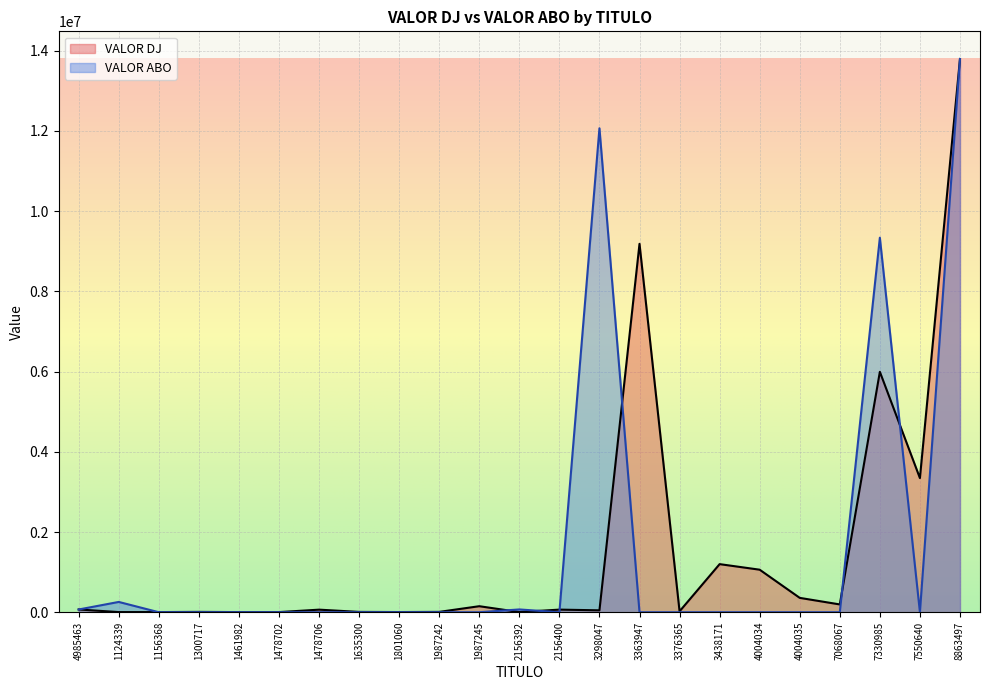

True or false: VALOR DJ and VALOR ABO cross at least once.

True